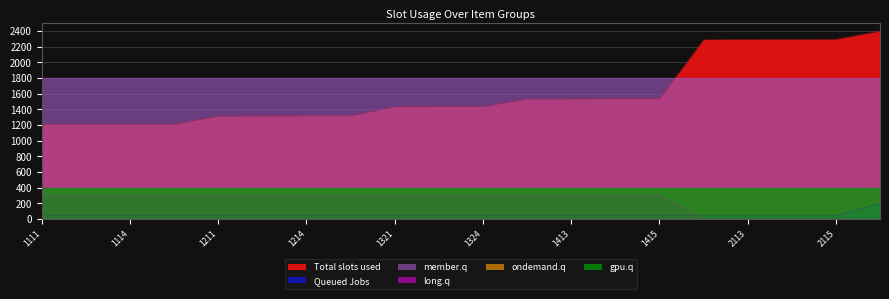

Does the chart display data point markers on the line(s)?

No